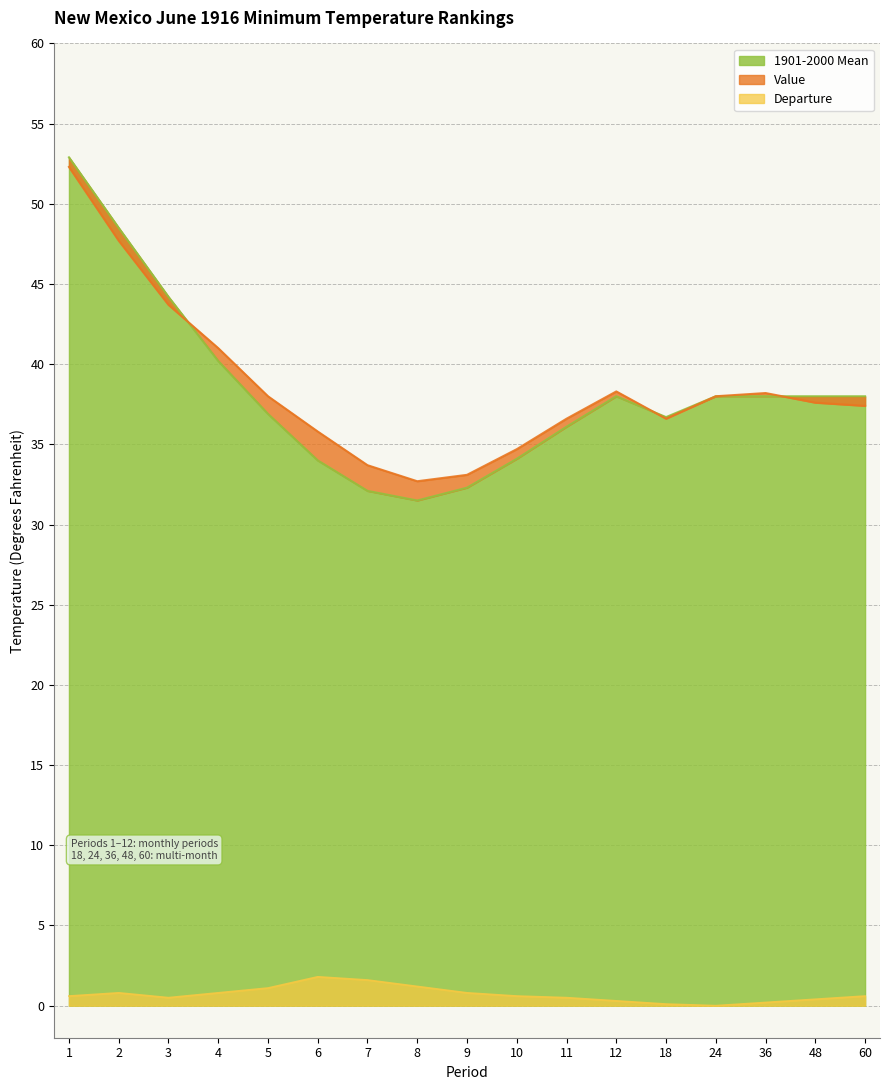

At which category does Departure reach its first local peak?

2